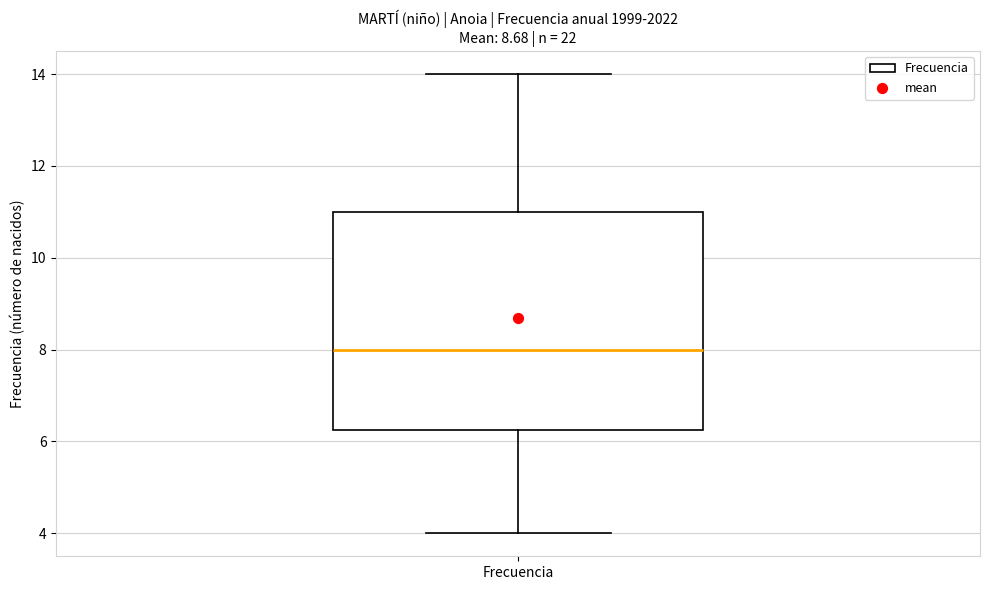

Transcribe this box plot: give where the median line is, the range the box spans, and where the two whiskers end, as read against the y-axis. The values are not printed on the chart, so give them approximately, as read against the axis.

median 8.0, box 6.2 to 11.0, whiskers 4.0 to 14.0